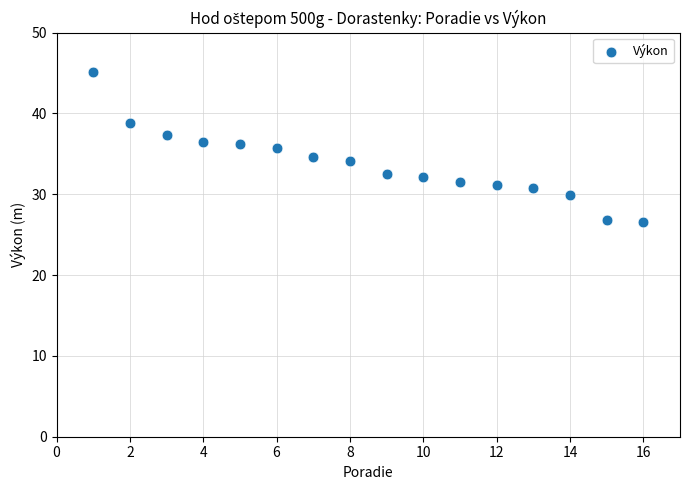

What is the range of X values (max minus min)?

15.0